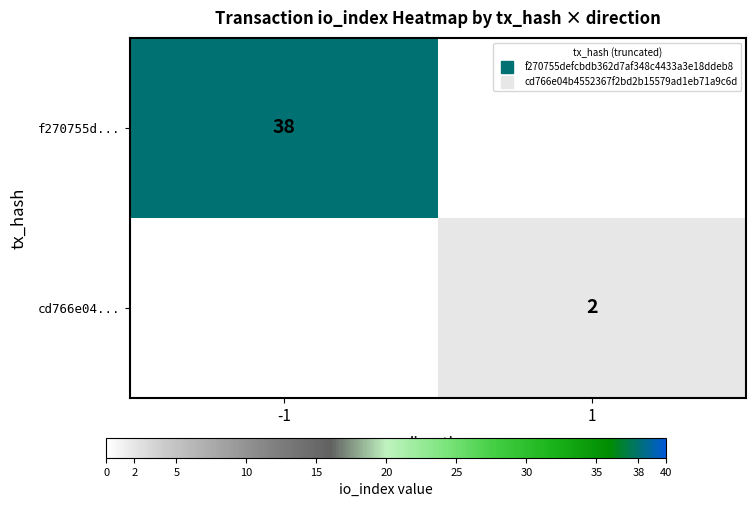

The value of cd766e04... at 1 is 2.0. True or false?

True